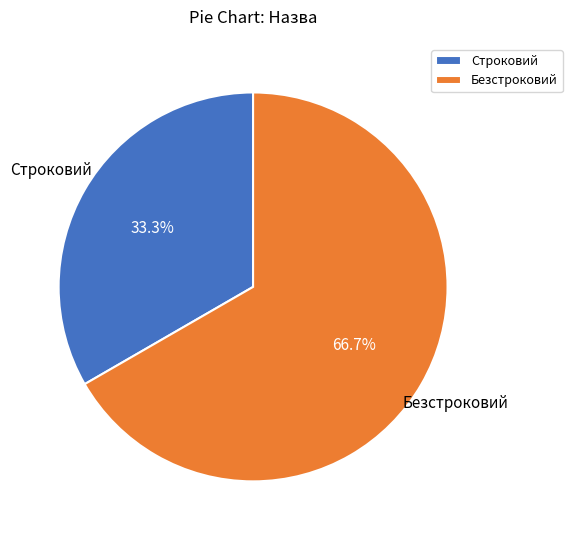

Is it true that Строковий is 20% of the pie?

False